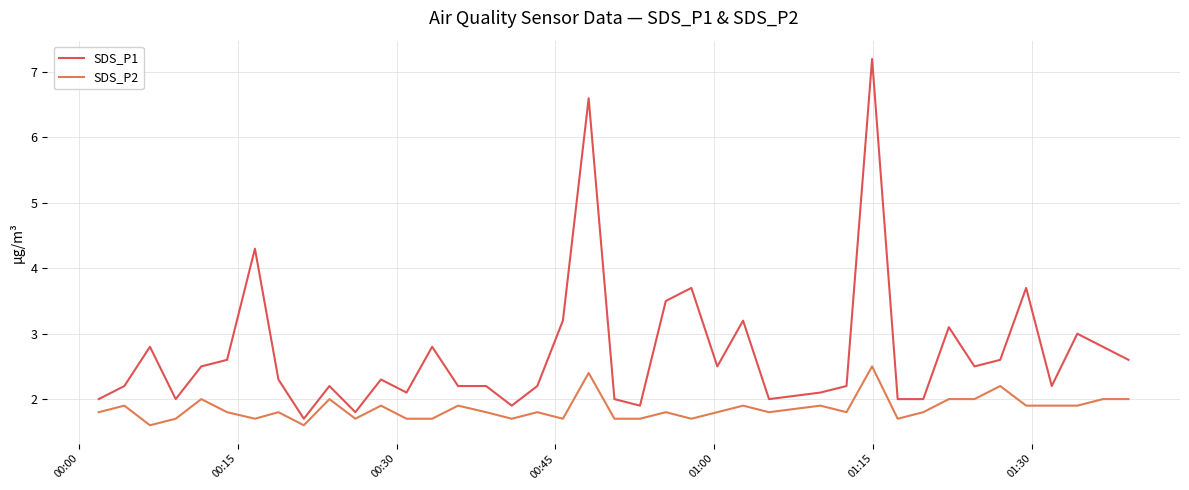

How many lines are shown in the chart?

2